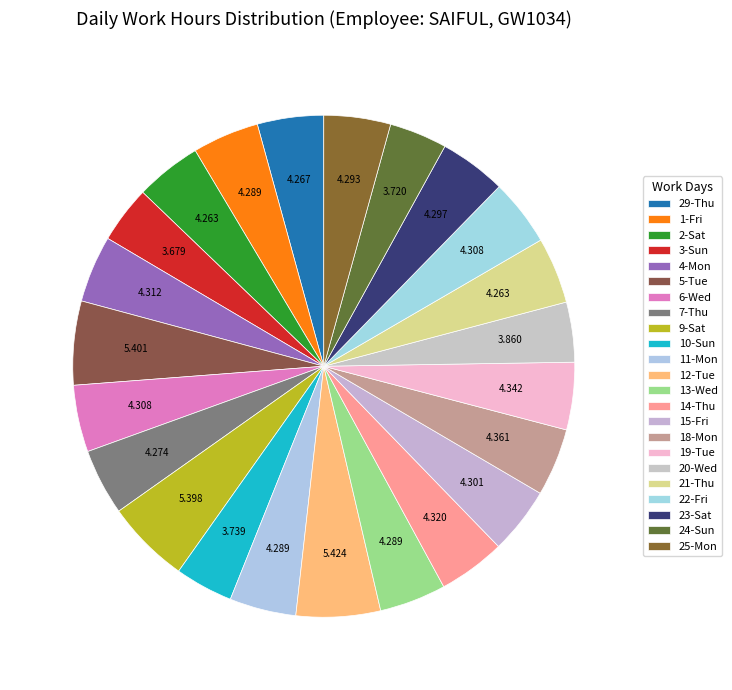

Is it true that 14-Thu is 15% of the pie?

False